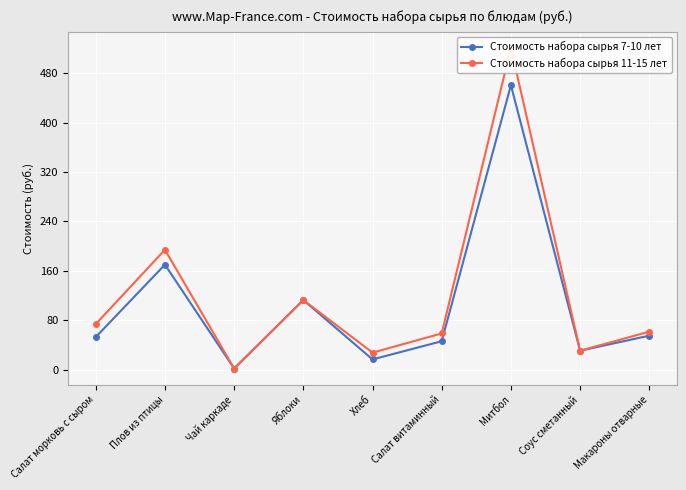

Is the value of Стоимость набора сырья 7-10 лет at Соус сметанный greater than the value of Стоимость набора сырья 11-15 лет at Чай каркаде?

Yes